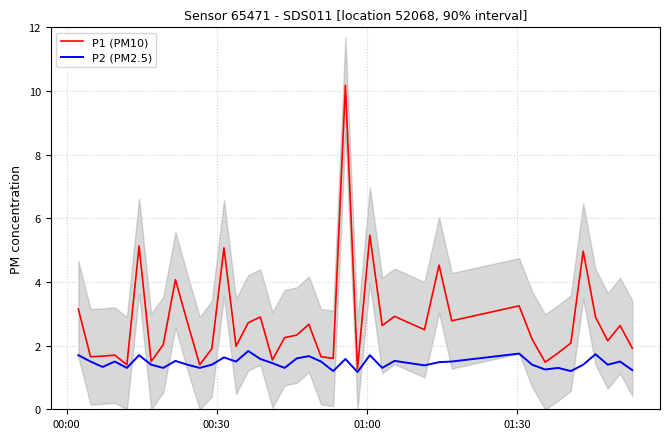

What is the highest value of the P2 (PM2.5) series?

1.8